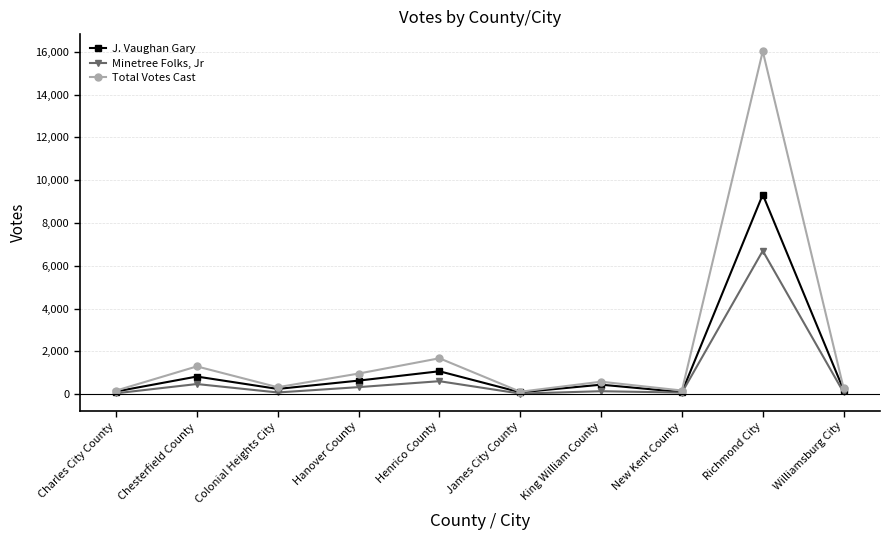

What are all the series names shown in the legend?

J. Vaughan Gary, Minetree Folks, Jr, Total Votes Cast